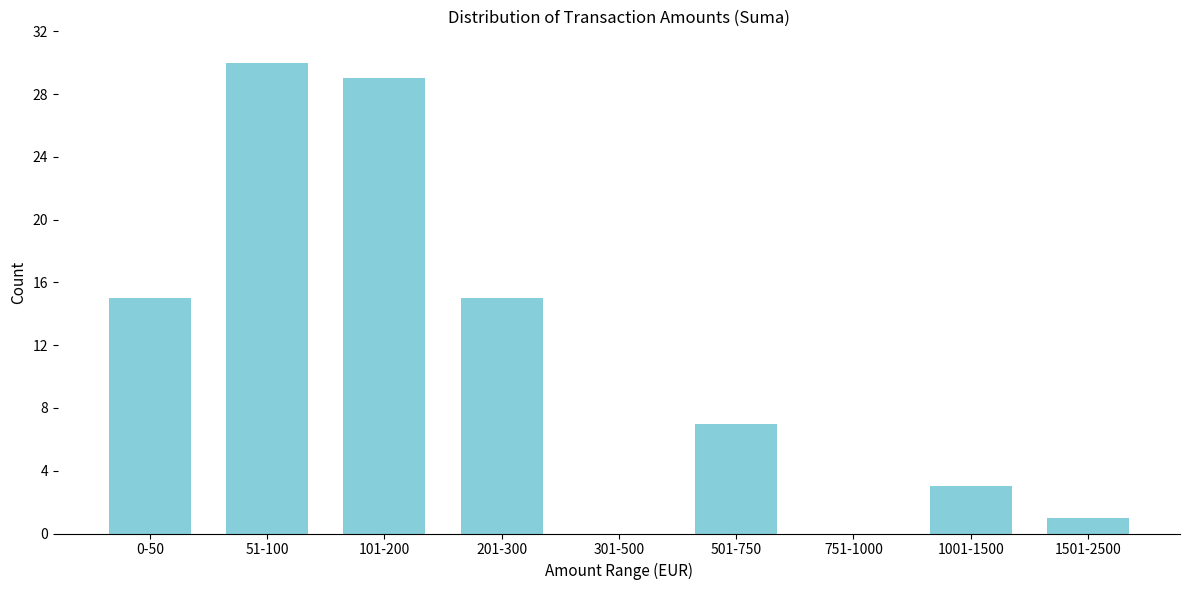

Reading left to right, what are all the values shown in this chart?

0-50=15	51-100=30	101-200=29	201-300=15	301-500=0	501-750=7	751-1000=0	1001-1500=3	1501-2500=1